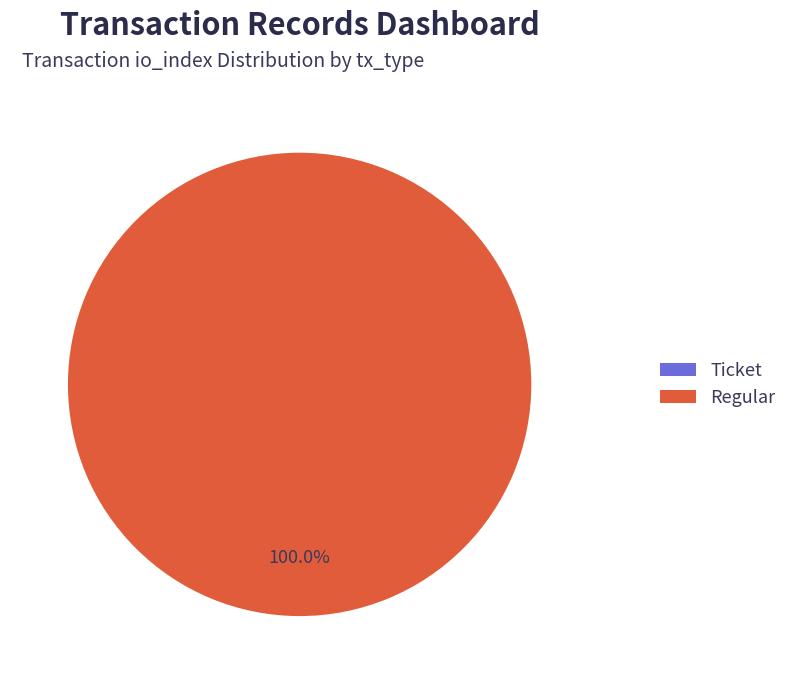

Is there any slice that represents more than half of the pie?

Yes